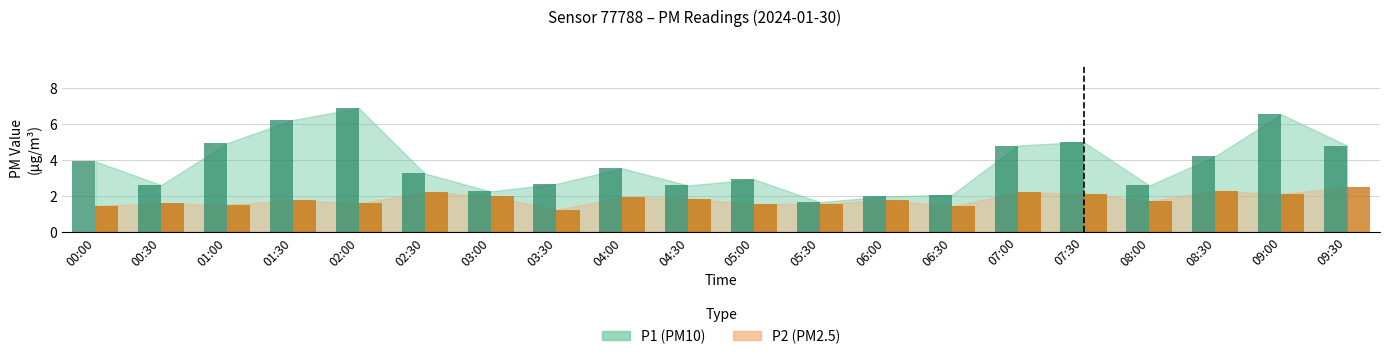

The value of P1 at 04:30 is 4.5. True or false?

False